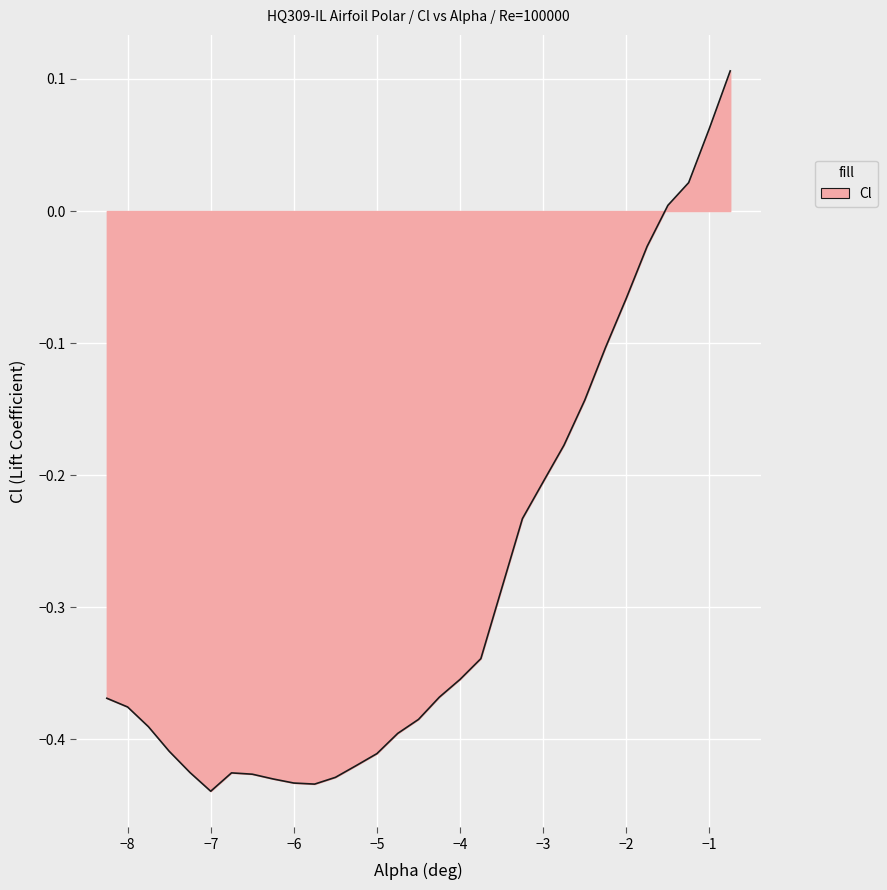

Does the chart display data point markers on the line(s)?

No